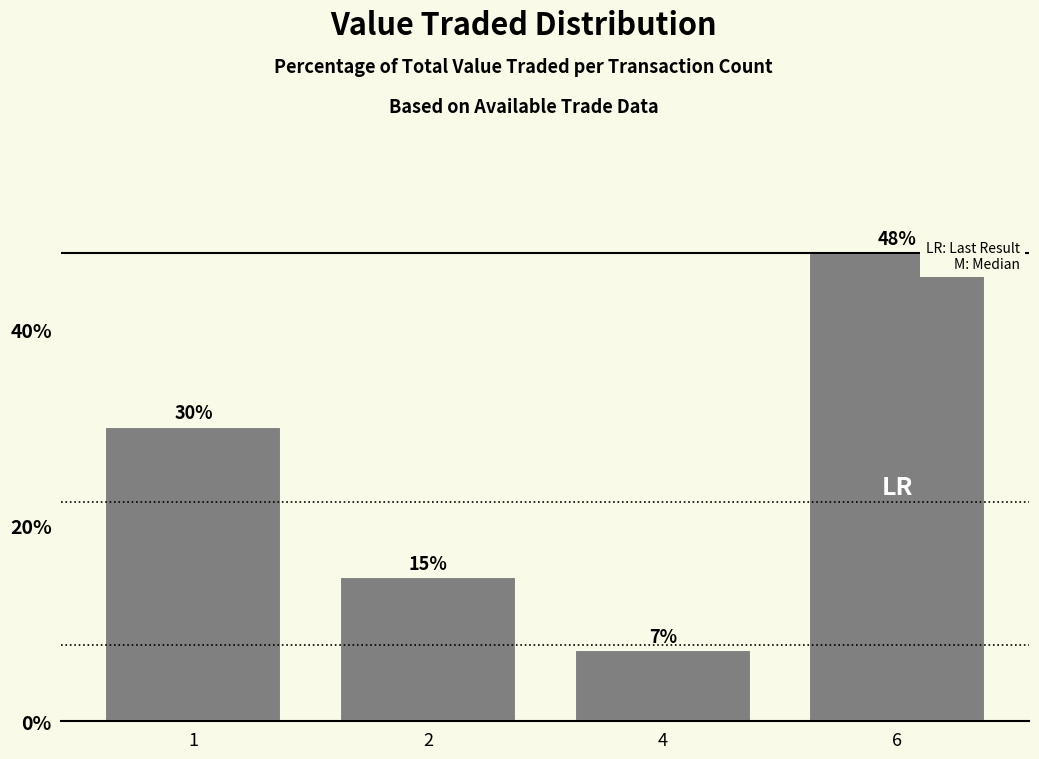

The chart shows a value of 85.1 at 6. True or false?

False